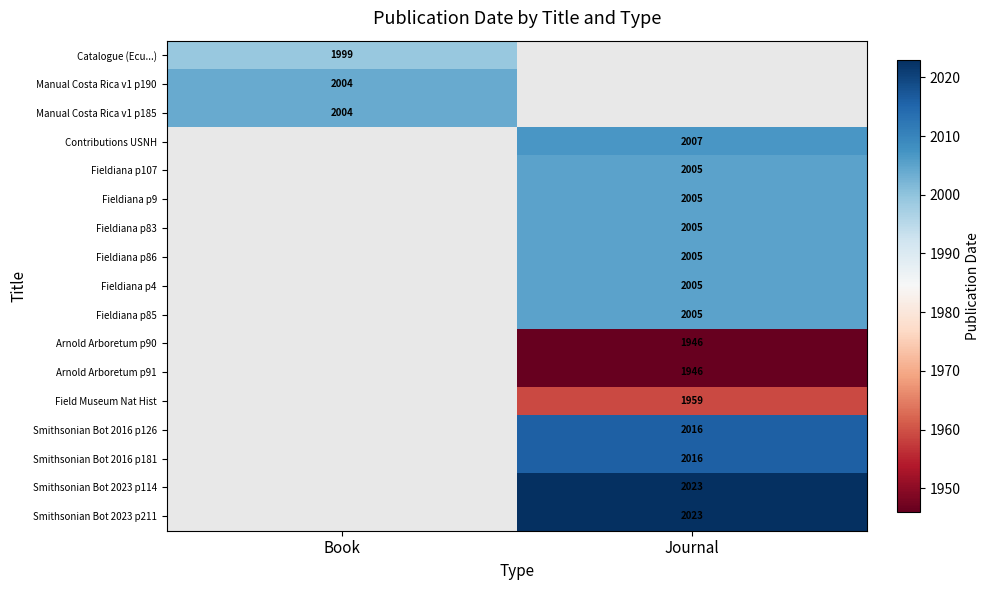

Which label corresponds to the smallest value in the chart?

Journal